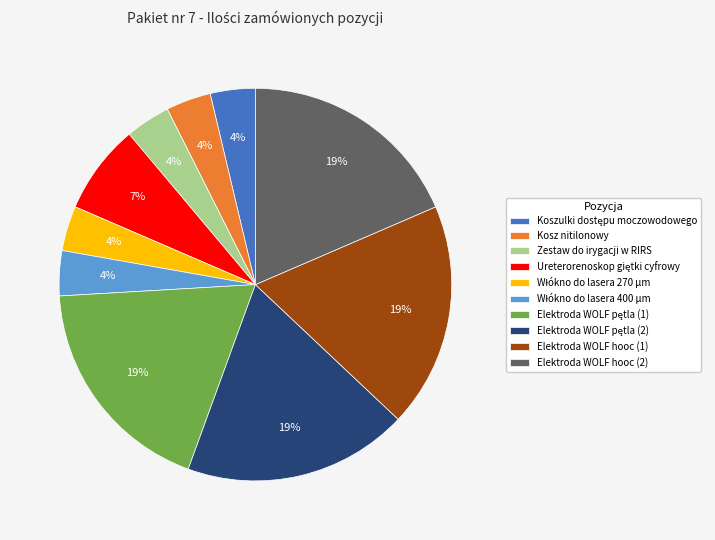

Is there a majority slice in this chart?

No